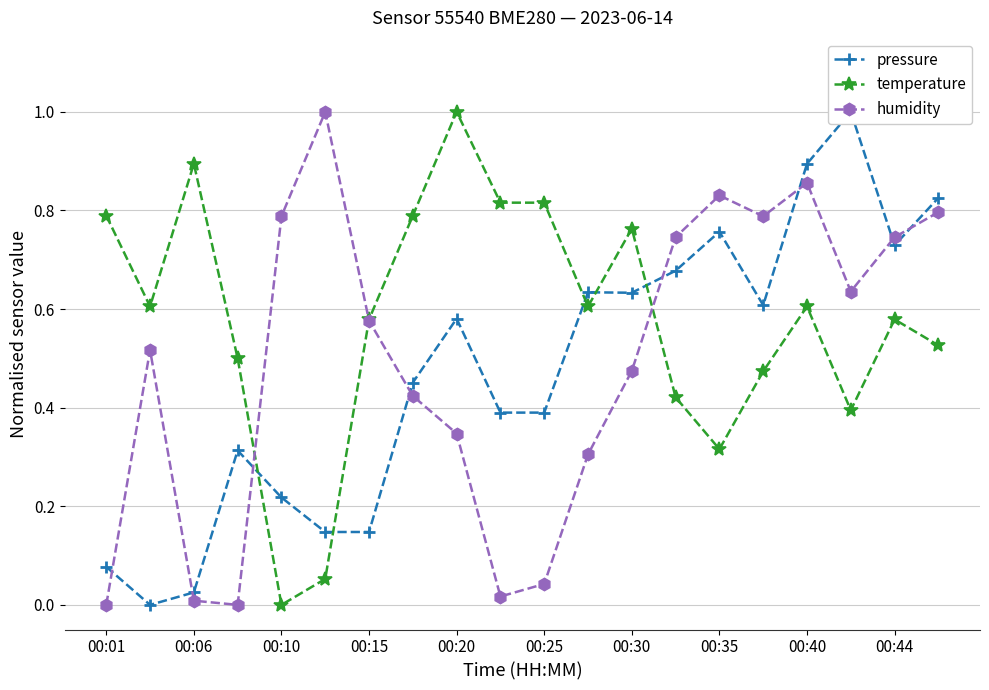

The value of temperature at 00:01 is 0.8. True or false?

True